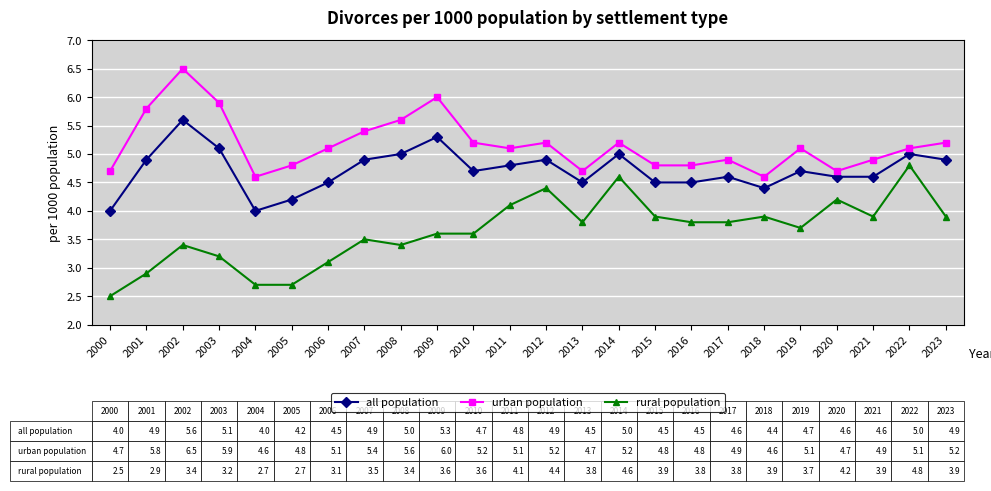

Reading left to right, list all the values displayed in this chart.

all population: 4.0	4.9	5.6	5.1	4.0	4.2	4.5	4.9	5.0	5.3	4.7	4.8	4.9	4.5	5.0	4.5	4.5	4.6	4.4	4.7	4.6	4.6	5.0	4.9
urban population: 4.7	5.8	6.5	5.9	4.6	4.8	5.1	5.4	5.6	6.0	5.2	5.1	5.2	4.7	5.2	4.8	4.8	4.9	4.6	5.1	4.7	4.9	5.1	5.2
rural population: 2.5	2.9	3.4	3.2	2.7	2.7	3.1	3.5	3.4	3.6	3.6	4.1	4.4	3.8	4.6	3.9	3.8	3.8	3.9	3.7	4.2	3.9	4.8	3.9